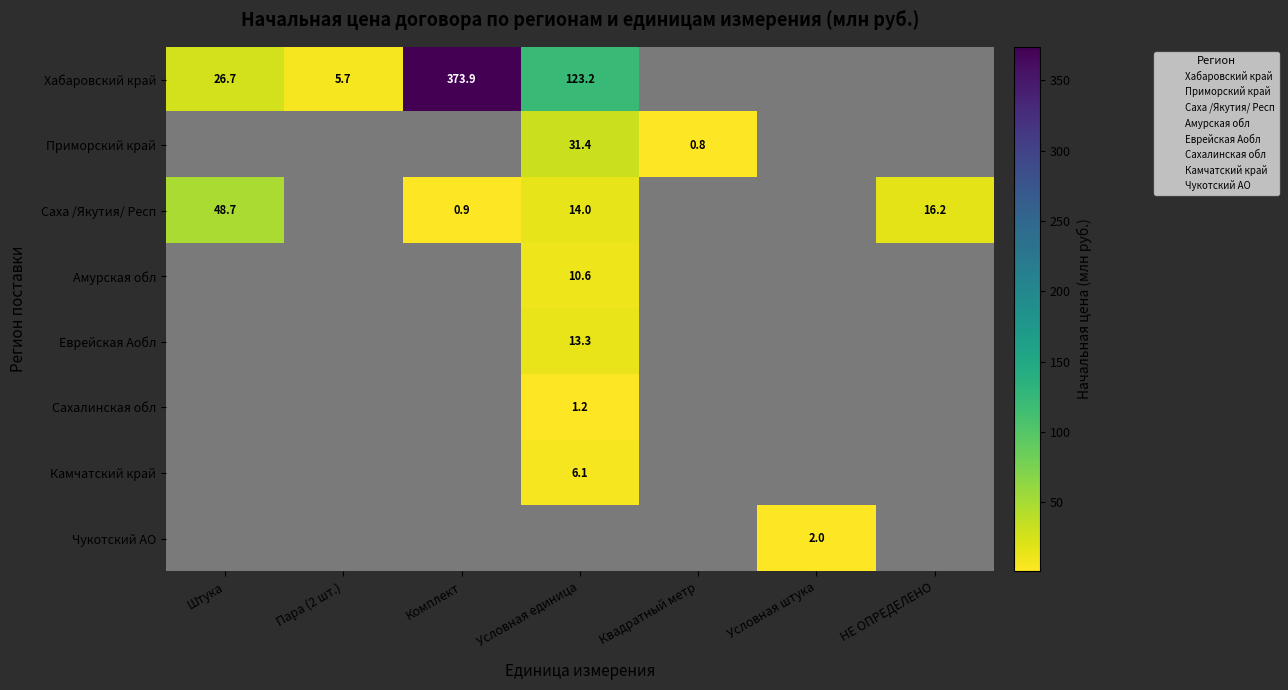

The Камчатский край series shows 2.8 at Условная единица. True or false?

False